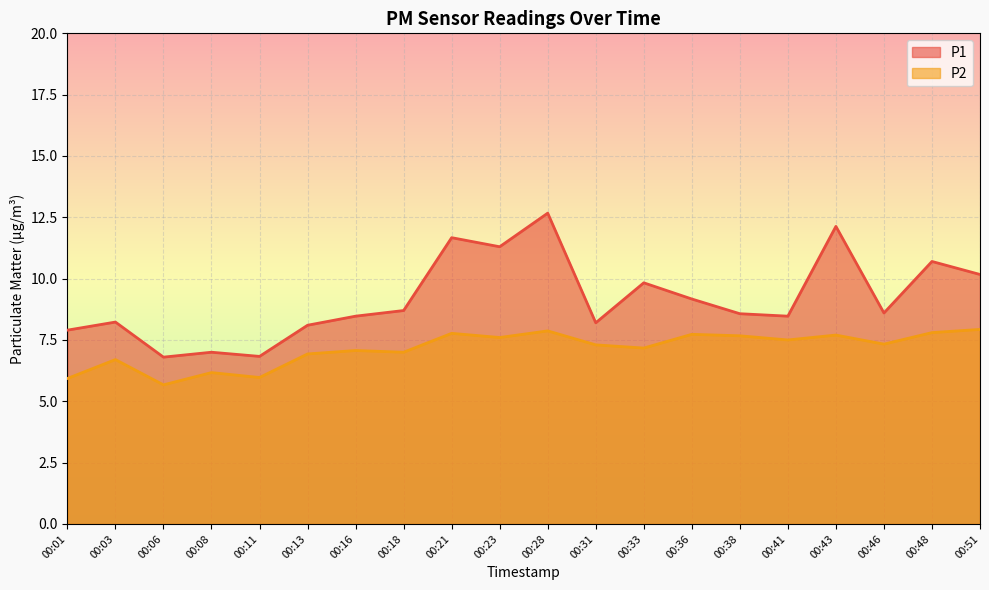

Is it true that P2 equals 7.0 at 00:18?

True